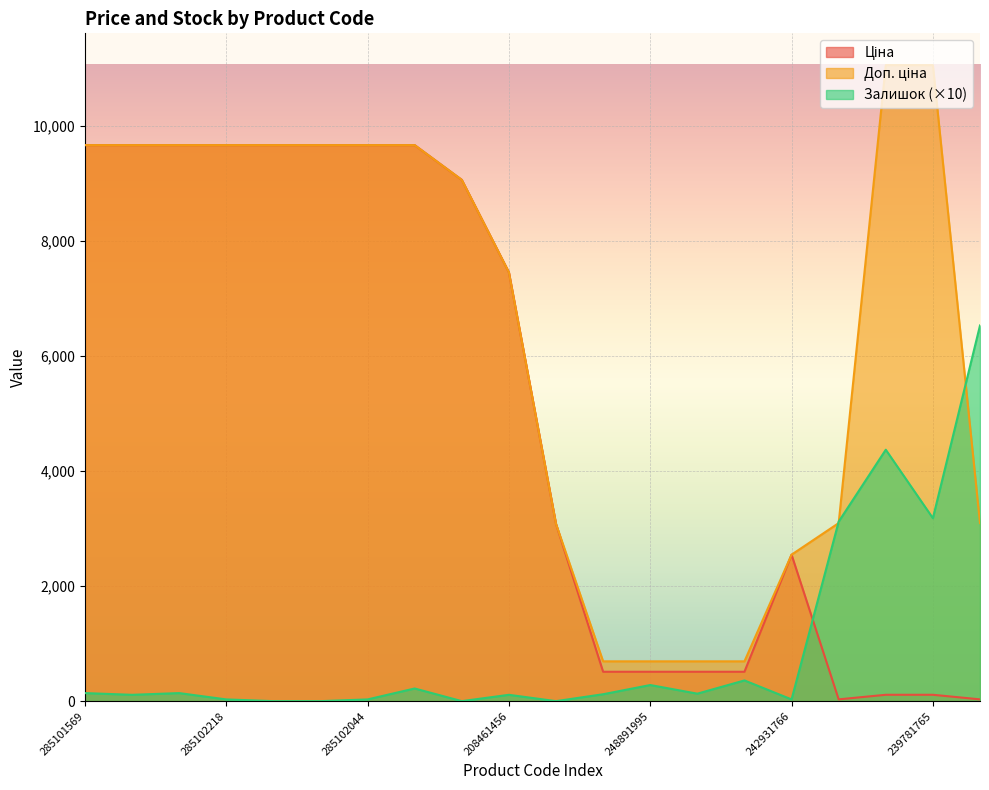

Is it true that Залишок equals -2041.6 at 263342030?

False